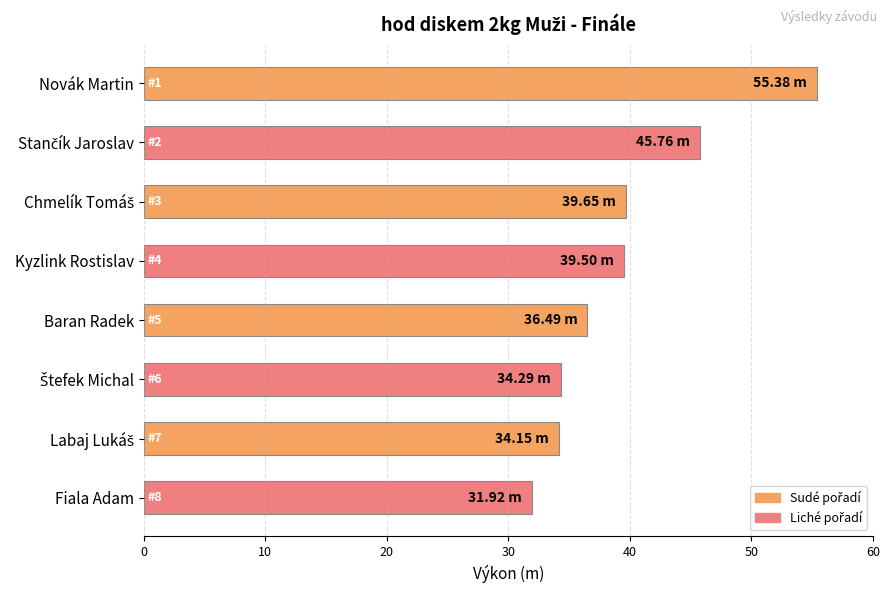

What is the change in value from Kyzlink Rostislav to Fiala Adam?

-7.6